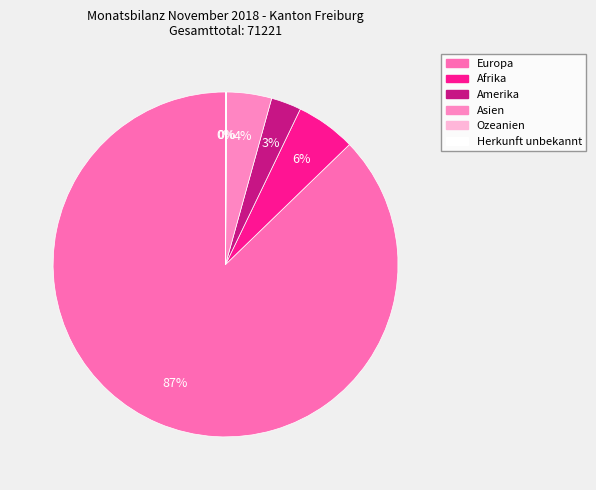

What percentage is the Amerika slice, to the nearest percent?

3%